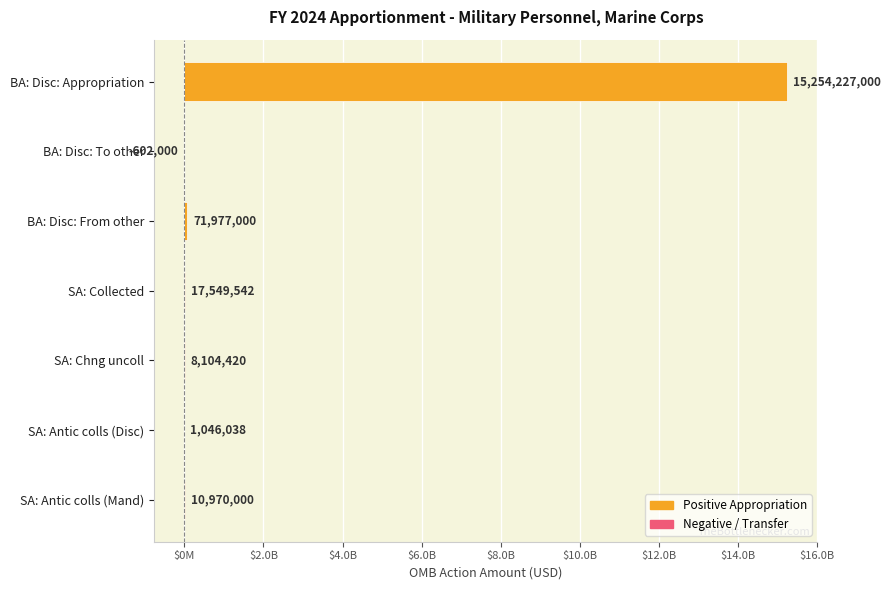

Which series has the largest range (max minus min)?

Positive Appropriation